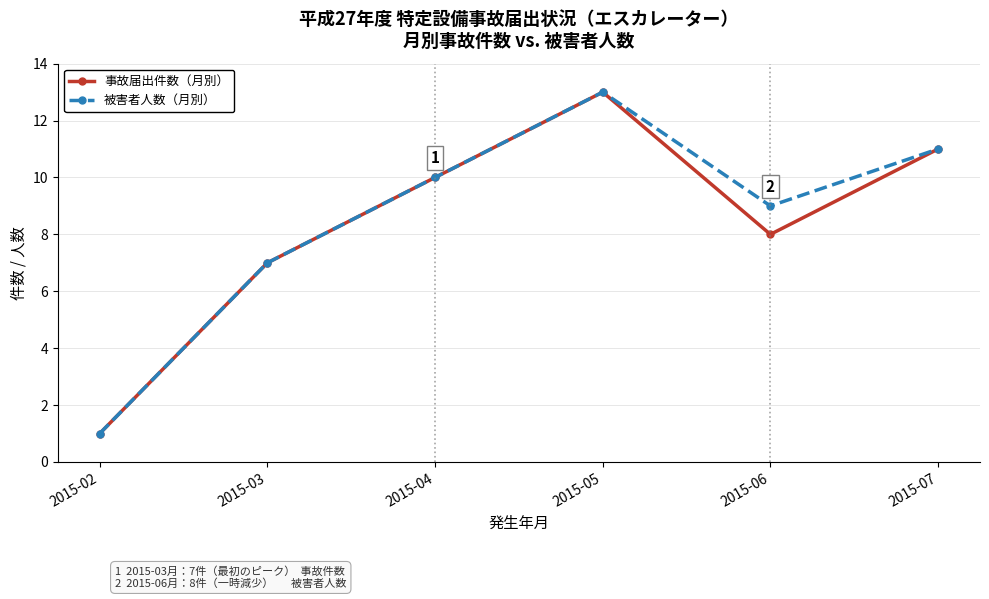

What is the sum of all 被害者人数（月別） values?

51